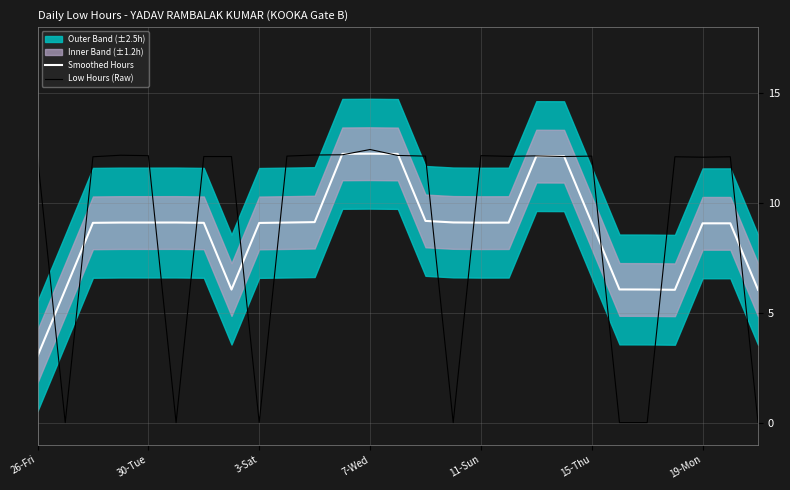

Is it true that Low Hours (Raw) equals 16.4 at 26-Fri?

False